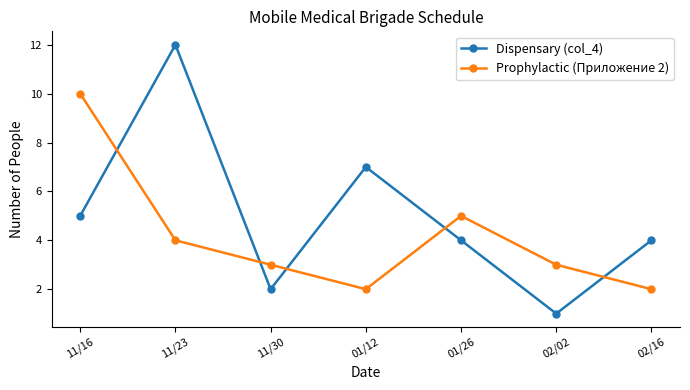

At which category is the sum across all series the highest?

11/23